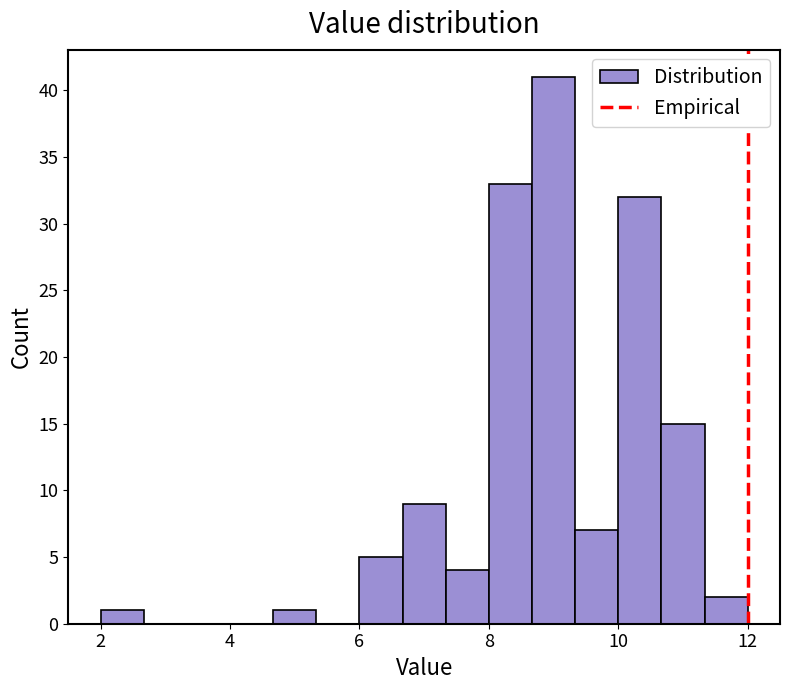

Read against the x-axis, roughly where is the centre of the tallest bar?

9.0